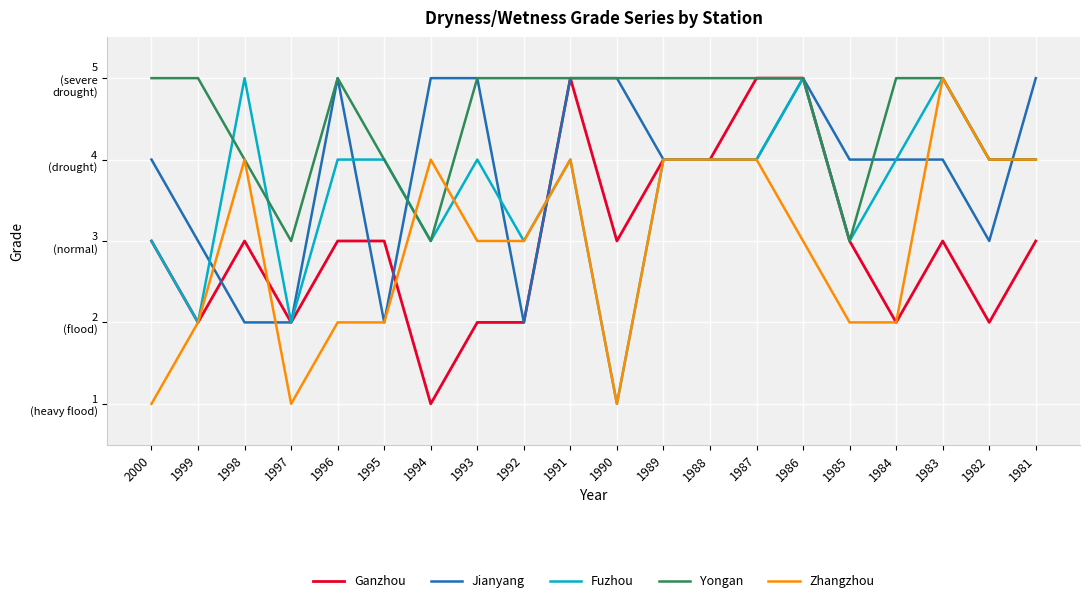

What are all the series names shown in the legend?

Ganzhou, Jianyang, Fuzhou, Yongan, Zhangzhou